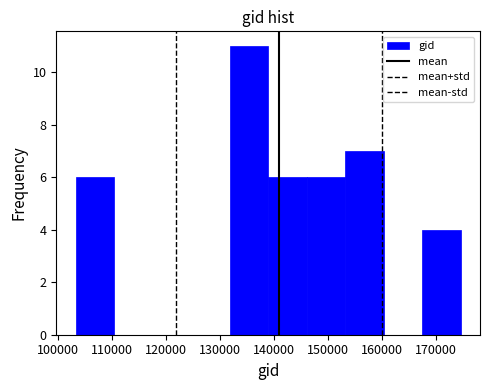

Which range on the x-axis has the tallest bar?

132000 to 139000